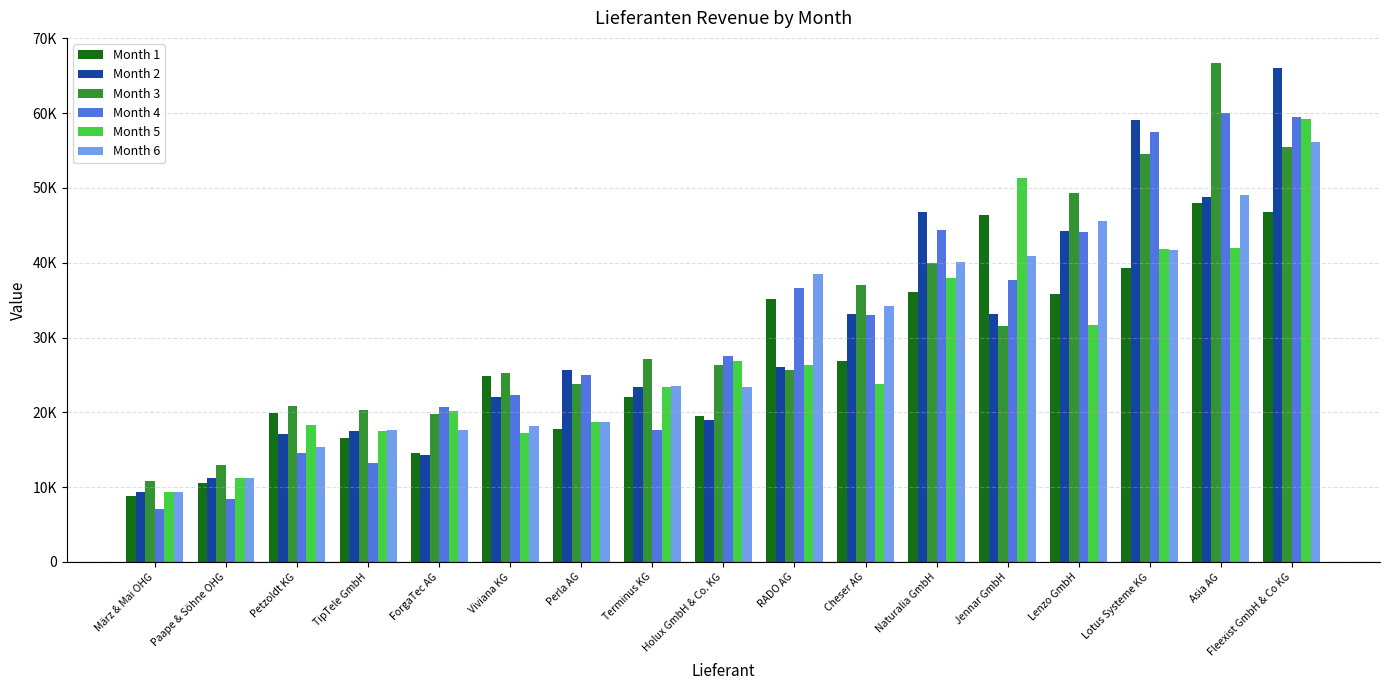

Where is Month 3 nearest to the value 38780?

Naturalia GmbH